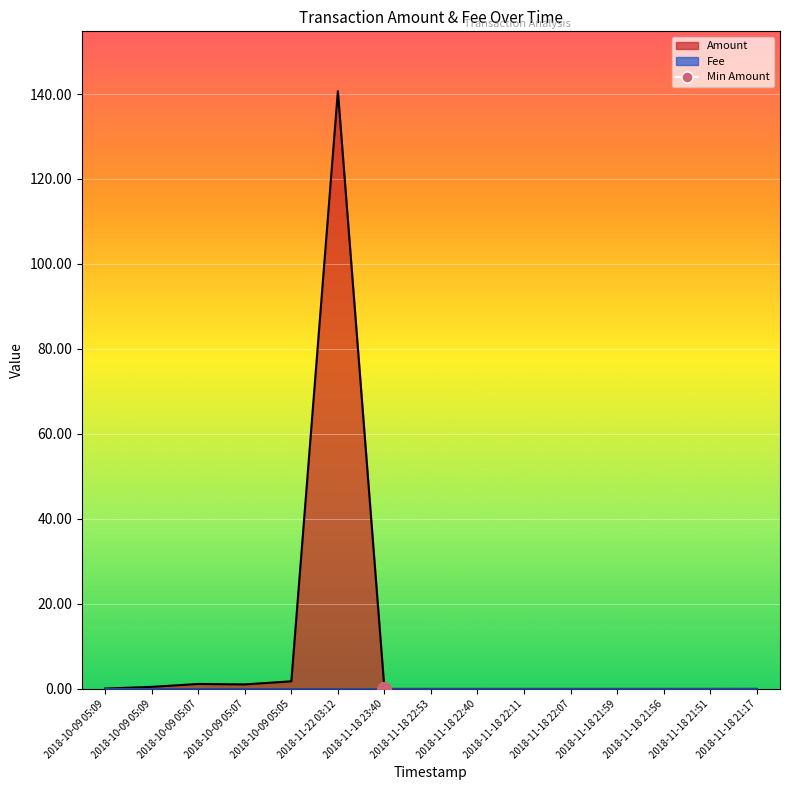

The Amount series shows 0.0 at 2018-11-18 22:11. True or false?

True